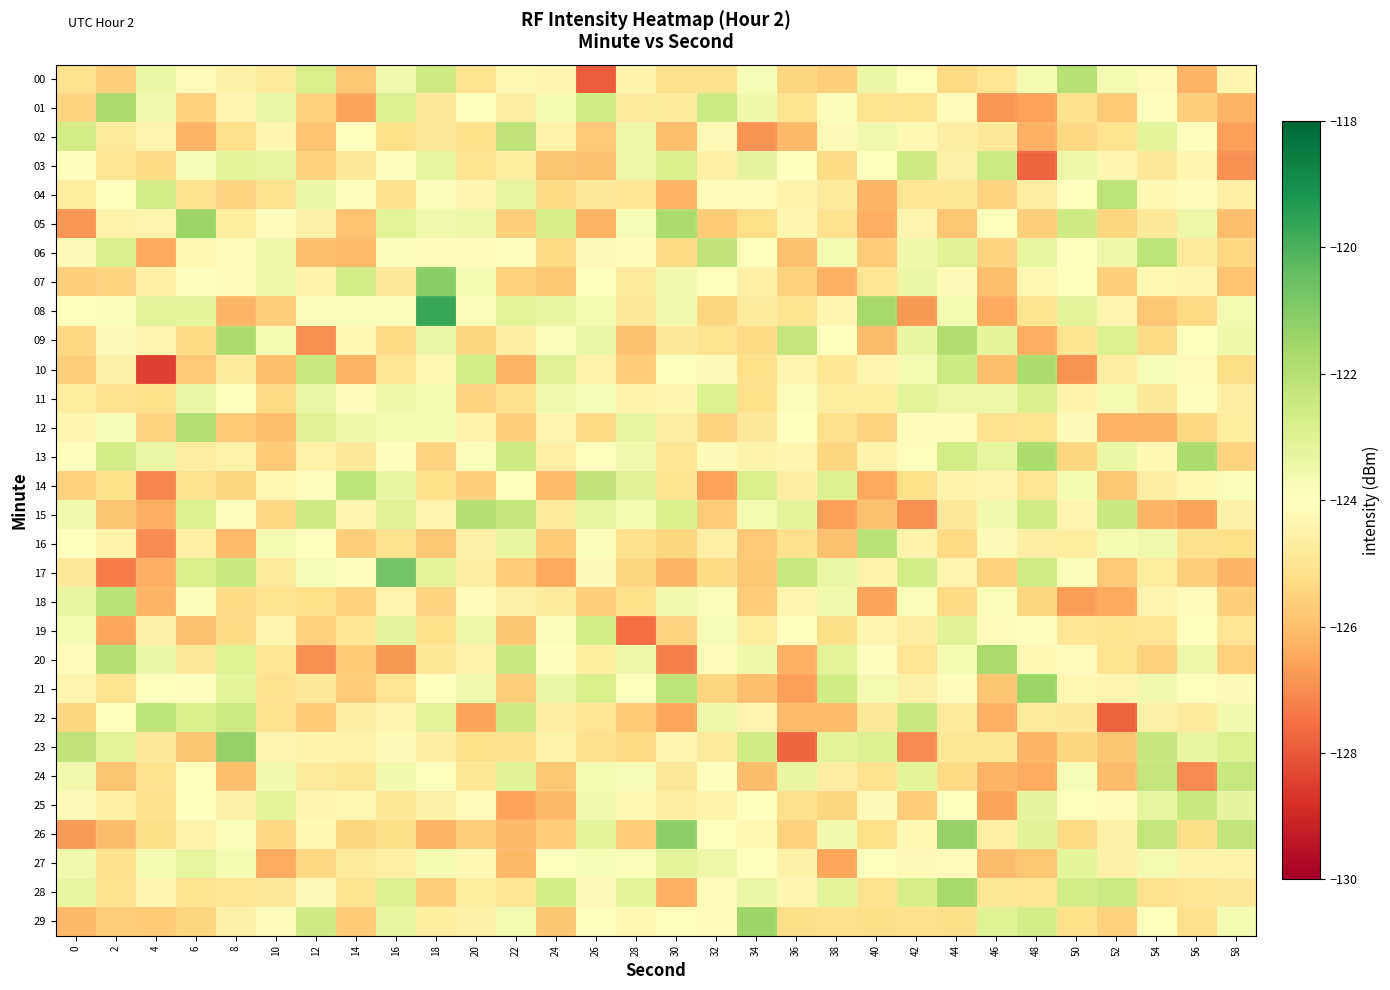

How many categories are shown in the chart?

30